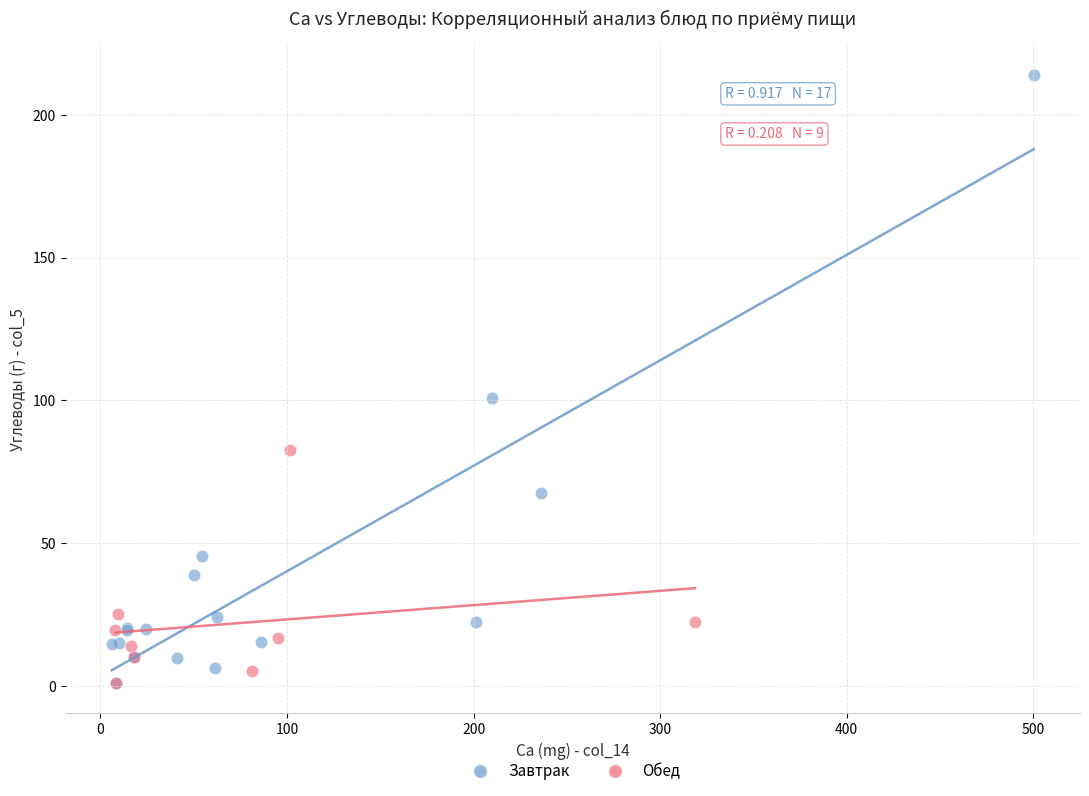

Which series contains the highest Y value?

Завтрак